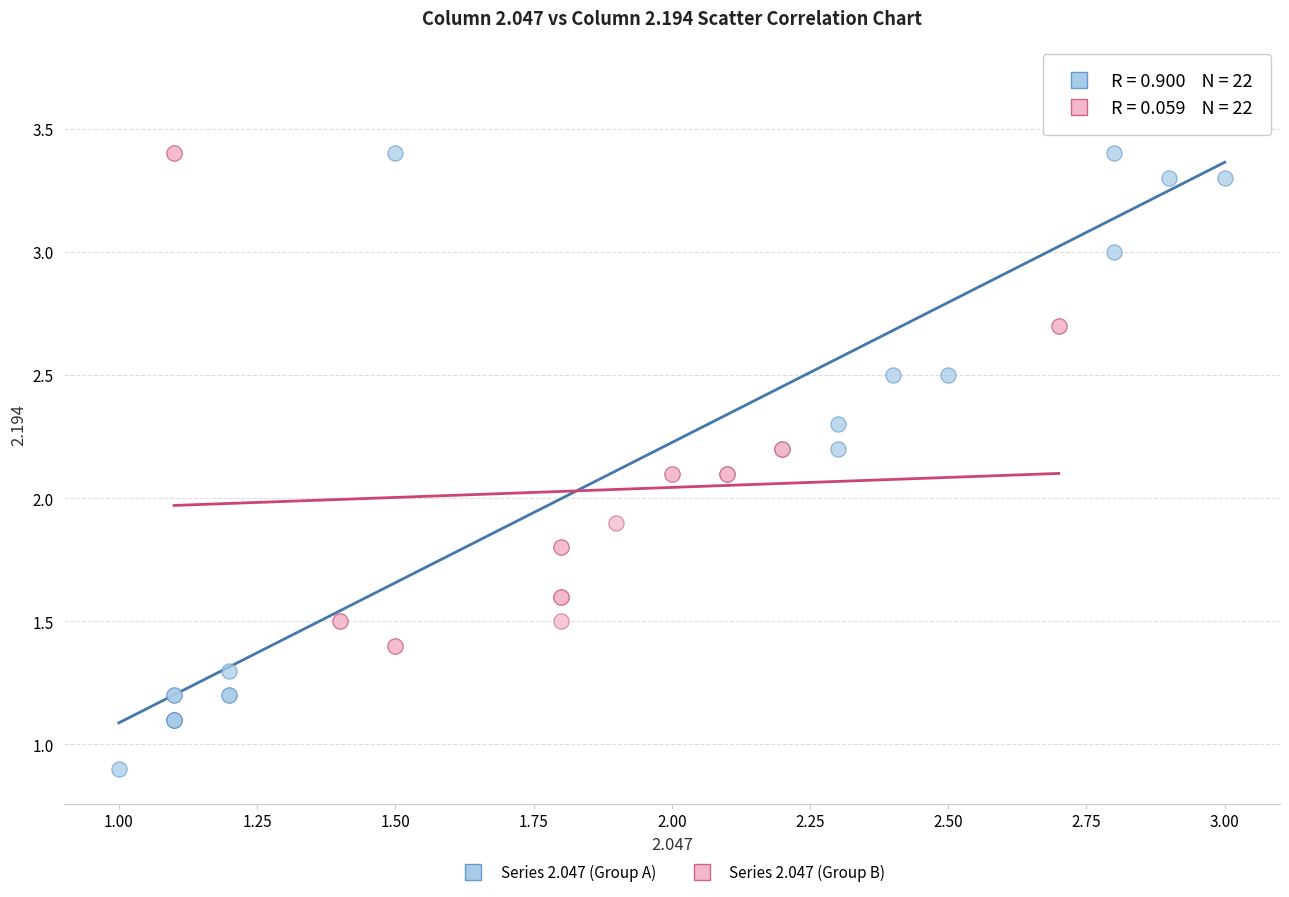

Which series contains the highest Y value?

Series 2.047 (Group A)